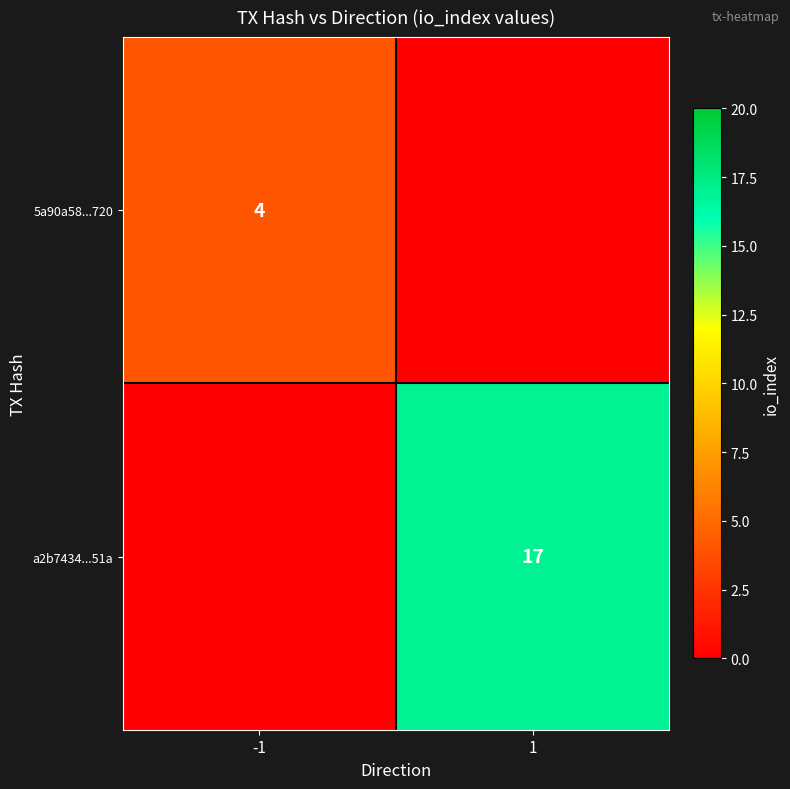

The value of a2b7434...51a at 1 is 6. True or false?

False